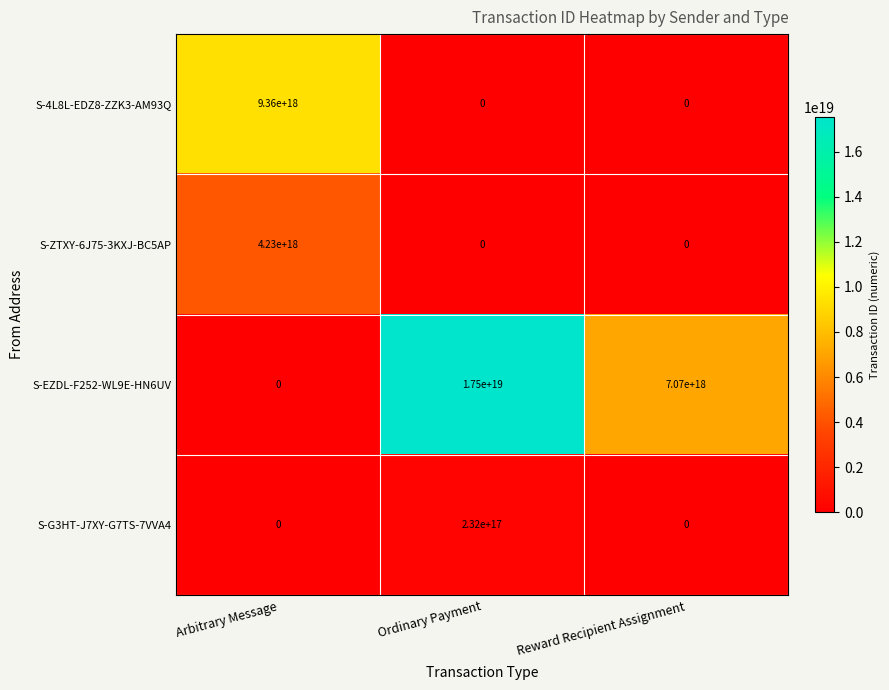

Is it true that S-4L8L-EDZ8-ZZK3-AM93Q equals 0 at Ordinary Payment?

True